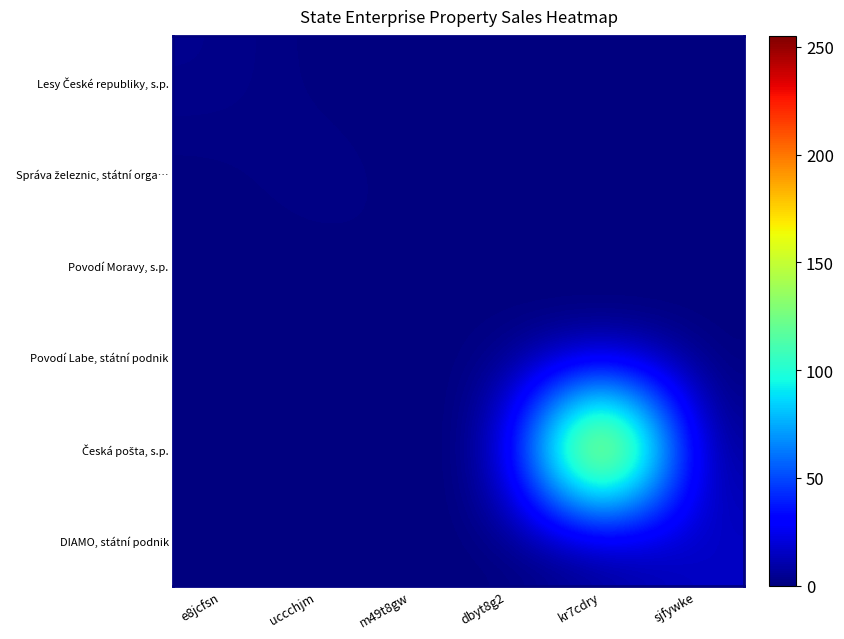

Rank the series by their maximum value, from highest to lowest.

Česká pošta, s.p., DIAMO, státní podnik, Lesy České republiky, s.p., Správa železnic, státní orga…, Povodí Moravy, s.p., Povodí Labe, státní podnik